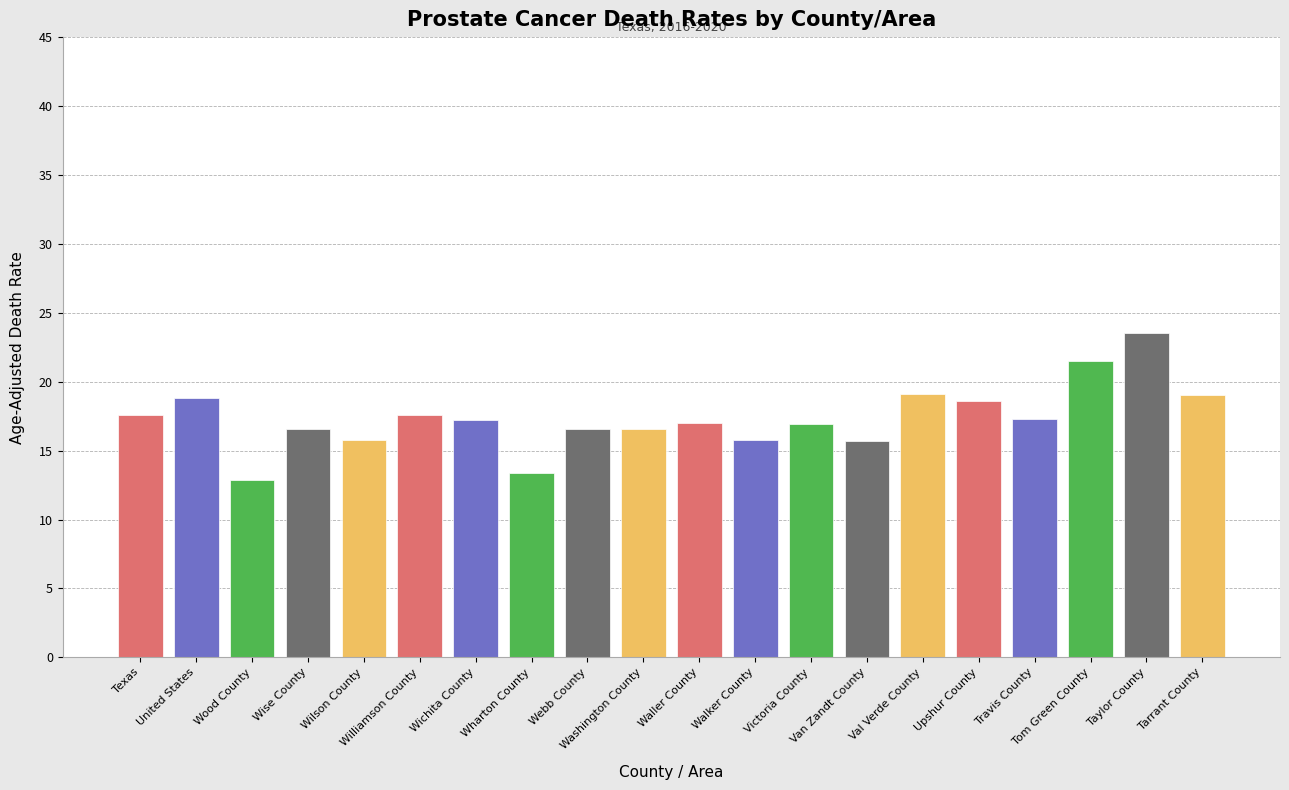

What is the label of the 6th bar from the left?

Williamson County